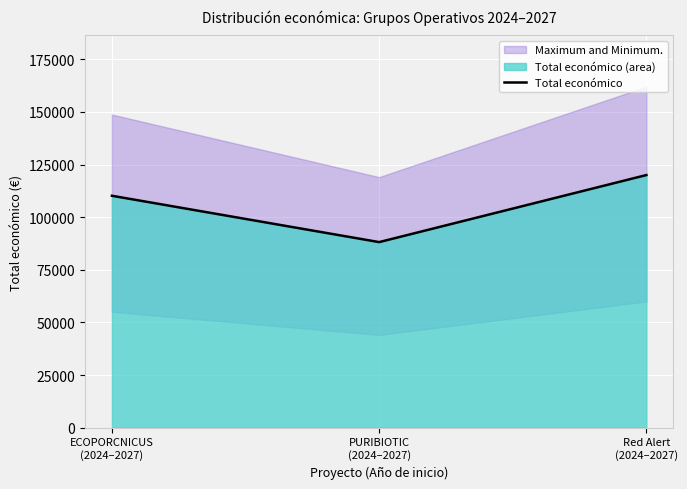

Which category has the highest value across all series?

Red Alert
(2024–2027)